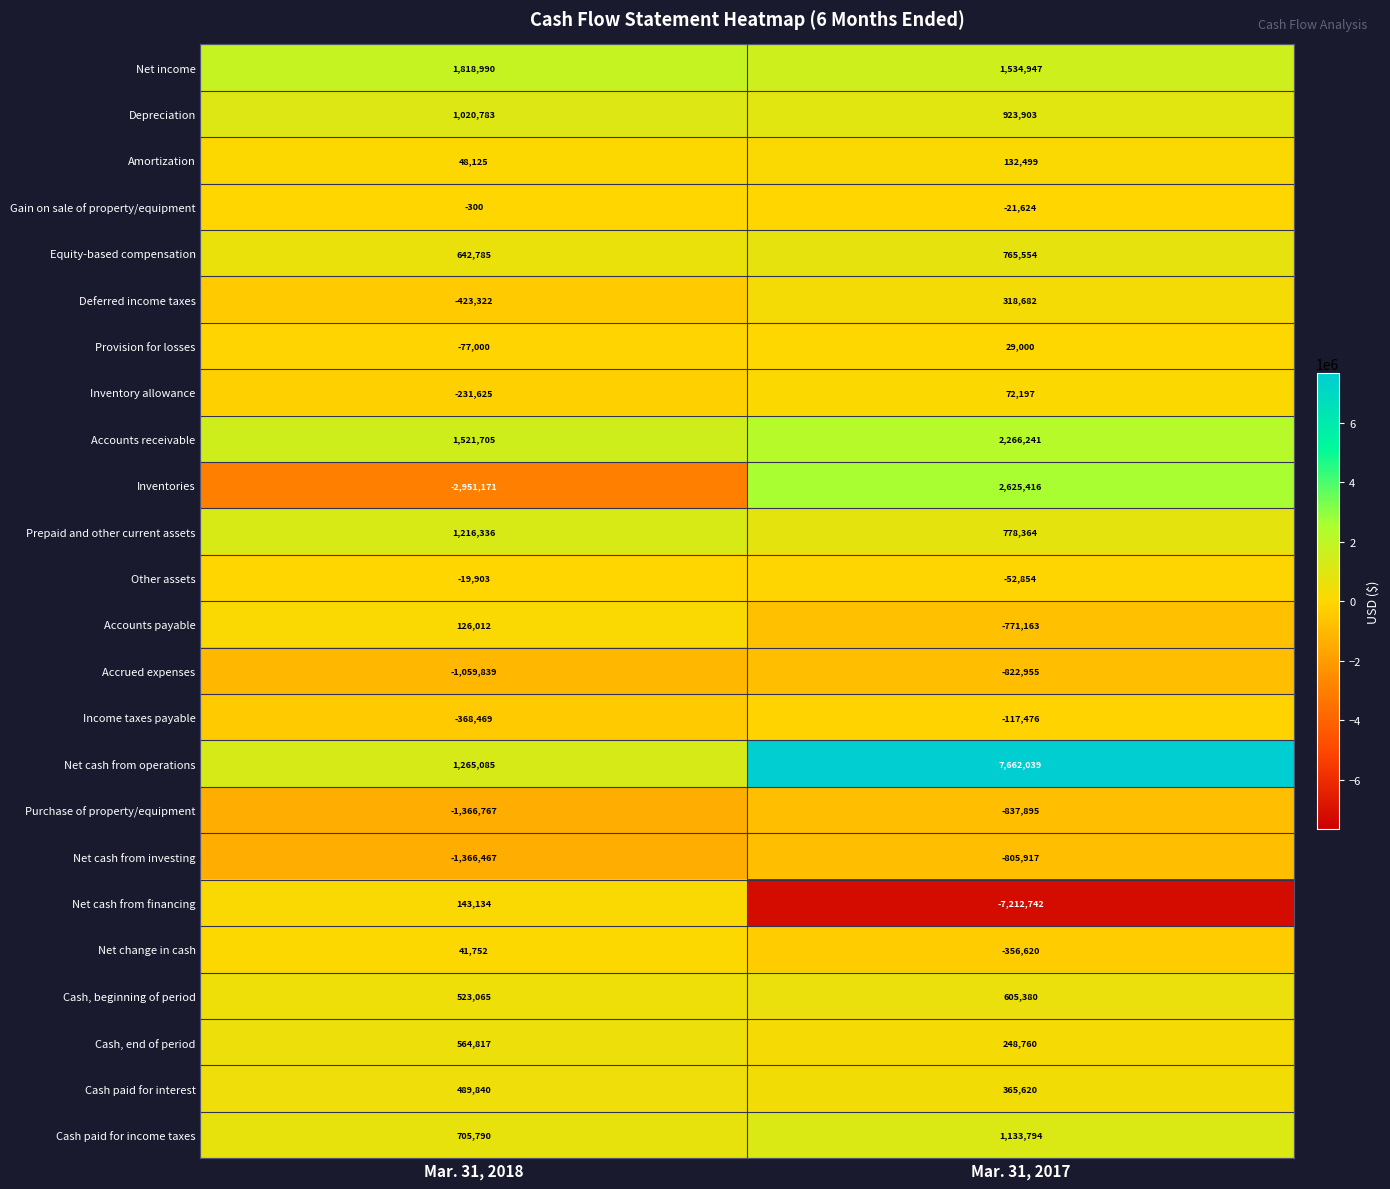

What is the total value across all series at Mar. 31, 2017?

8463150